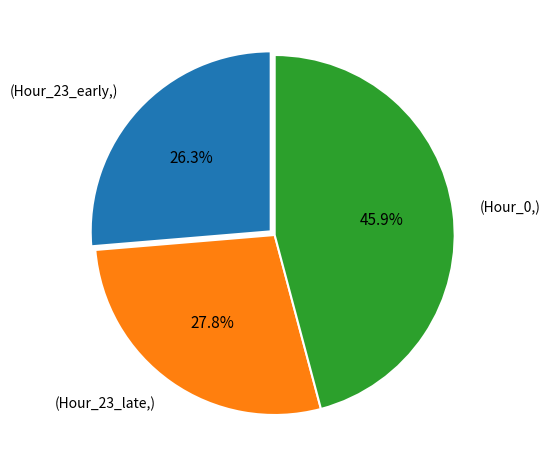

Combined, what portion of the pie is (Hour_0,) and (Hour_23_early,)?

72.2%